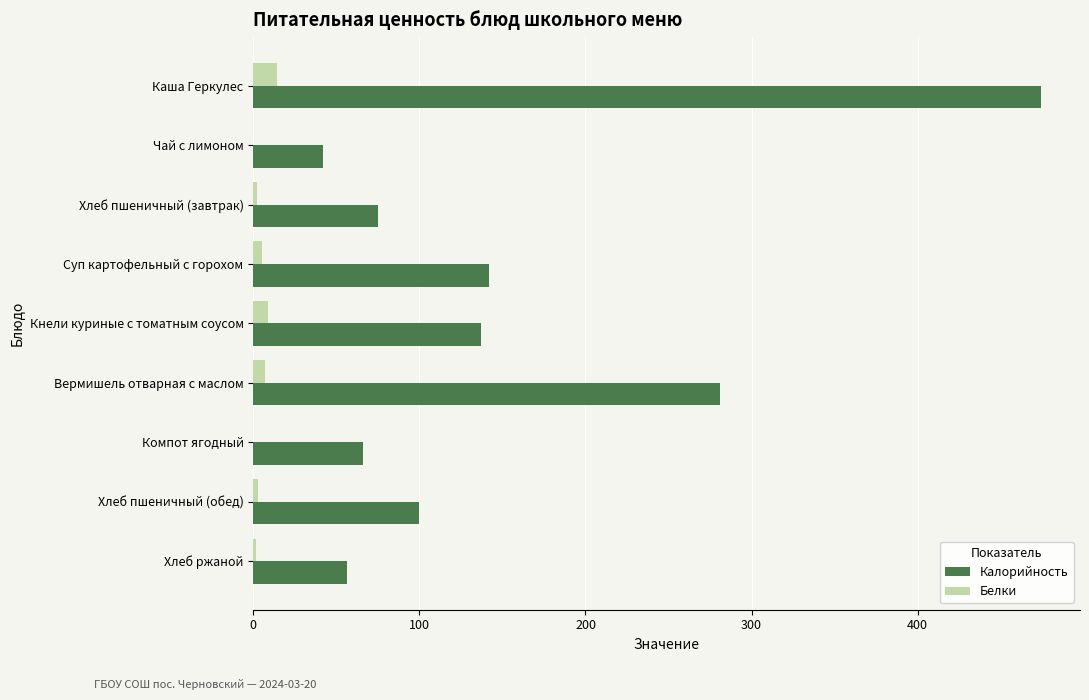

Which label corresponds to the largest value in the chart?

Каша Геркулес